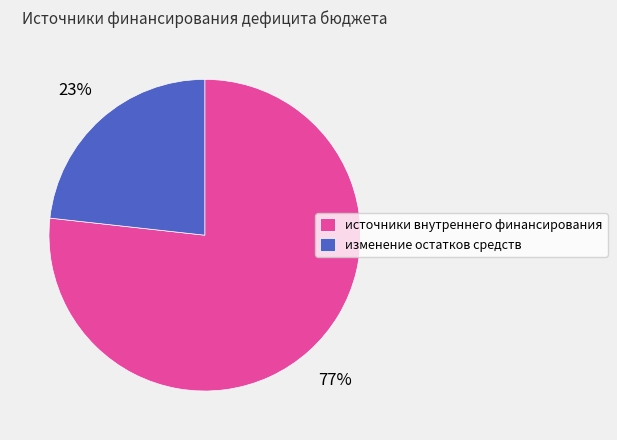

To the nearest percent, what portion does источники внутреннего финансирования represent?

77%